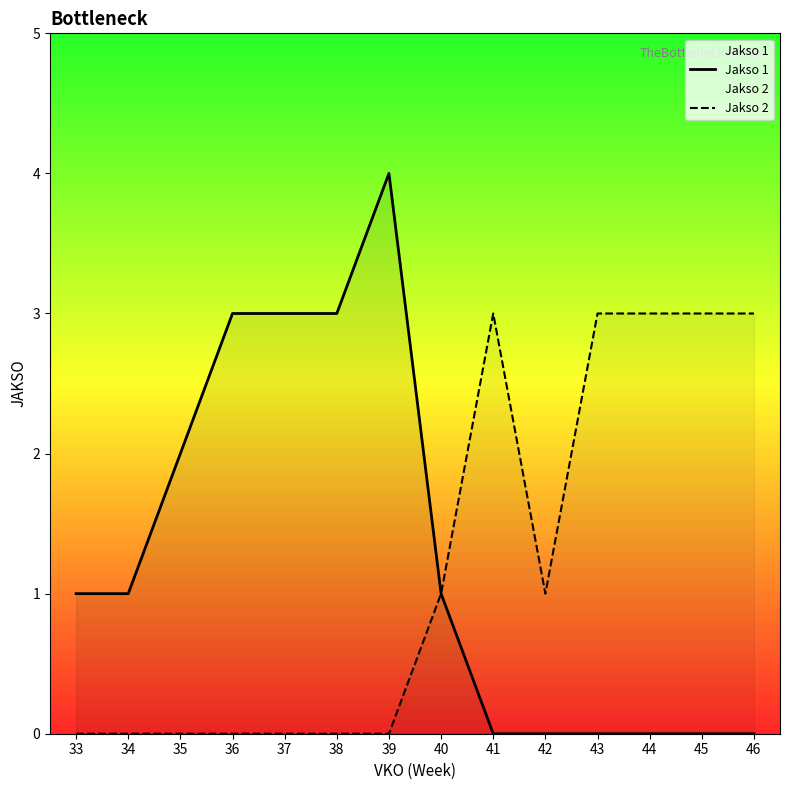

What are all the series names shown in the legend?

Jakso 1, Jakso 2